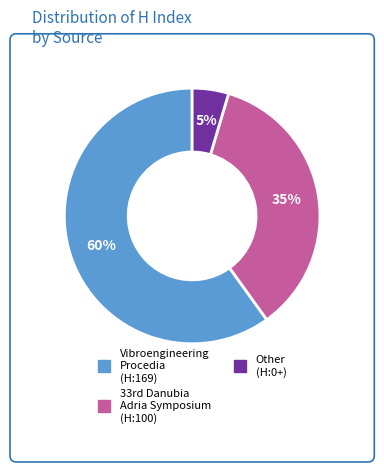

To the nearest percent, what is the average slice percentage?

33%